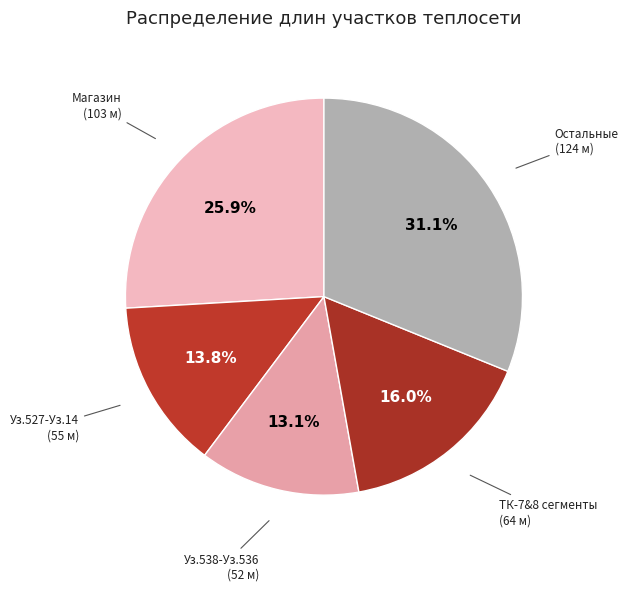

How many segments does this pie chart have?

5